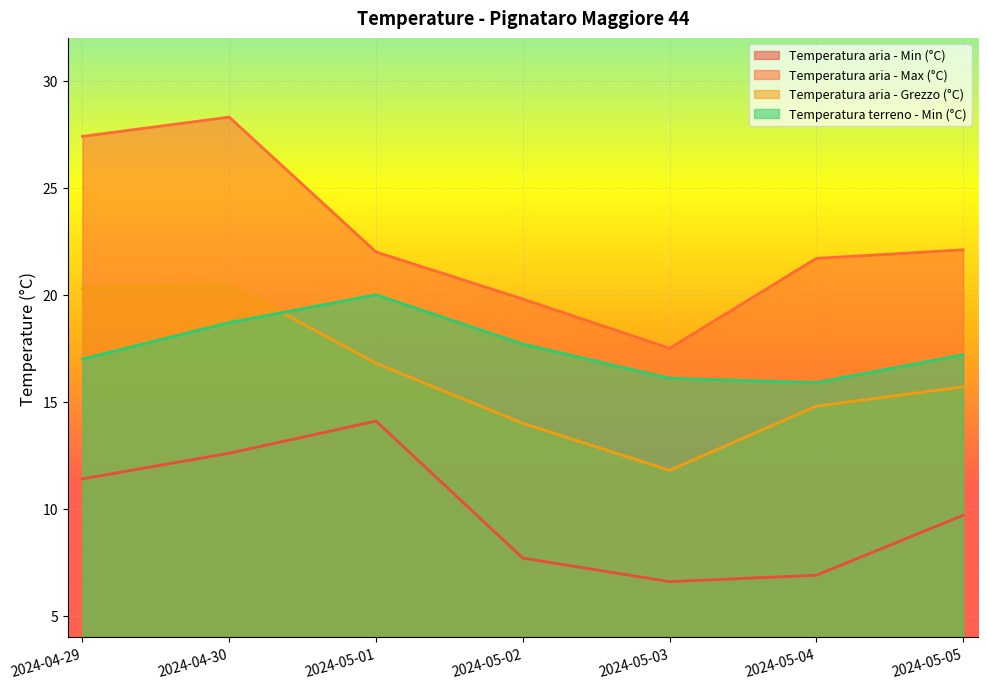

How many values in the Temperatura aria - Grezzo (°C) series are below 15?

3